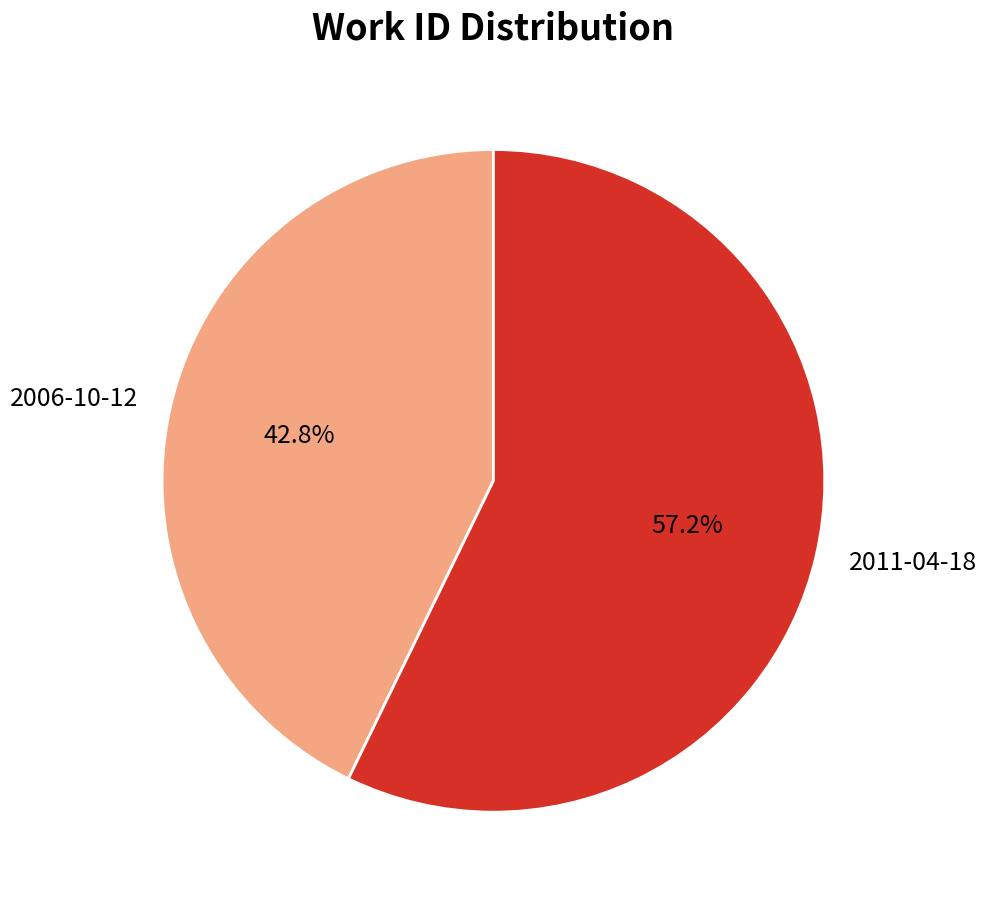

Does any single category account for the majority?

Yes